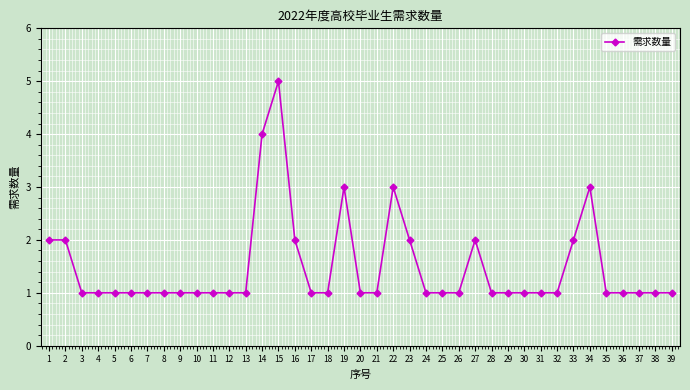

What is the sum of the values at 16 and 32?

3